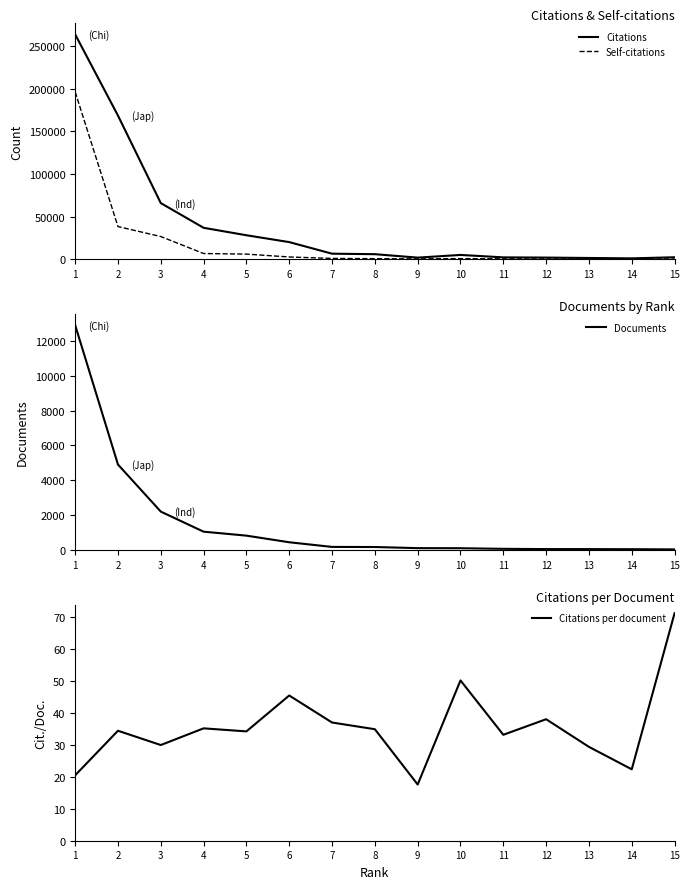

Reading right to left, list all the values displayed in this chart.

Citations: 15=2273.0	14=981.0	13=1436.0	12=1897.0	11=2150.0	10=5005.0	9=1843.0	8=5885.0	7=6460.0	6=20044.0	5=28065.0	4=36806.0	3=65771.0	2=168325.0	1=263467.0
Self-citations: 15=277.0	14=71.0	13=229.0	12=282.0	11=440.0	10=706.0	9=383.0	8=627.0	7=919.0	6=2615.0	5=5971.0	4=6652.0	3=26562.0	2=38239.0	1=196101.0
Documents: 15=32.0	14=44.0	13=49.0	12=50.0	11=65.0	10=100.0	9=105.0	8=169.0	7=175.0	6=442.0	5=822.0	4=1049.0	3=2201.0	2=4902.0	1=12899.0
Citations per document: 15=71.0	14=22.3	13=29.3	12=37.9	11=33.1	10=50.0	9=17.6	8=34.8	7=36.9	6=45.4	5=34.1	4=35.1	3=29.9	2=34.3	1=20.4